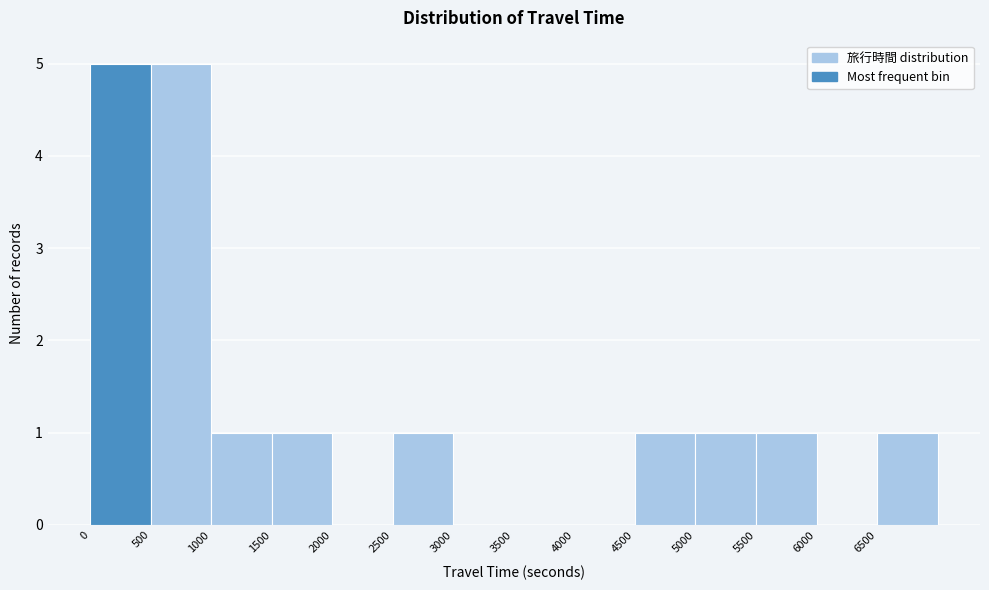

What is the height of the bar covering 5000 to 5500 on the x-axis? The values are not printed on the chart, so give them approximately, as read against the axis.

1